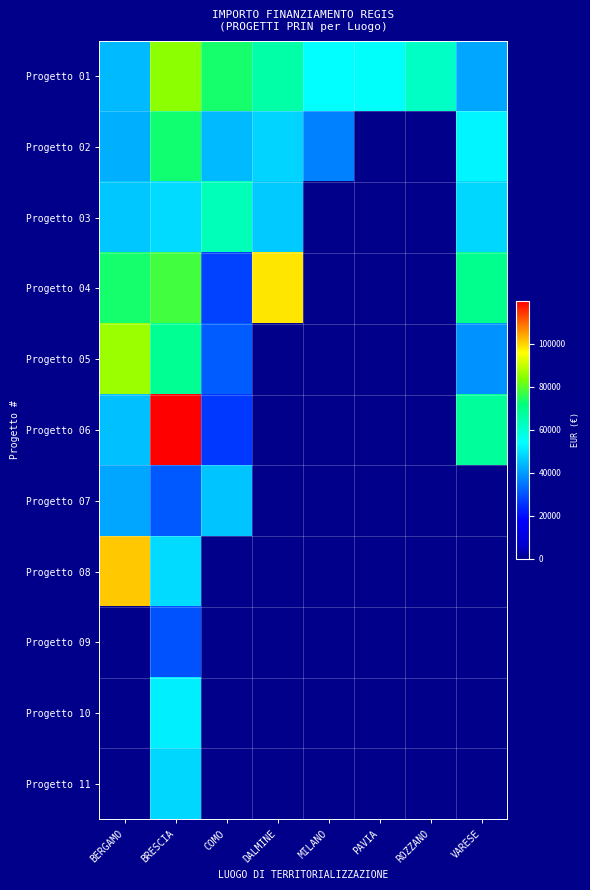

Reading left to right, what are all the values shown in this chart?

Progetto 01: BERGAMO=44080.6	BRESCIA=84977.9	COMO=73636.1	DALMINE=66393.6	MILANO=54144.9	PAVIA=54577.6	ROZZANO=62062.4	VARESE=41196.6
Progetto 02: BERGAMO=42816.5	BRESCIA=73250.1	COMO=44036.1	DALMINE=47794.5	MILANO=36123.8	PAVIA=0.0	ROZZANO=0.0	VARESE=52455.4
Progetto 03: BERGAMO=46312.5	BRESCIA=48776.3	COMO=63747.5	DALMINE=46386.6	MILANO=0.0	PAVIA=0.0	ROZZANO=0.0	VARESE=48646.7
Progetto 04: BERGAMO=73886.6	BRESCIA=77926.5	COMO=27342.9	DALMINE=97812.0	MILANO=0.0	PAVIA=0.0	ROZZANO=0.0	VARESE=70077.9
Progetto 05: BERGAMO=86371.0	BRESCIA=68925.6	COMO=30978.2	DALMINE=0.0	MILANO=0.0	PAVIA=0.0	ROZZANO=0.0	VARESE=38513.5
Progetto 06: BERGAMO=44978.7	BRESCIA=119783.4	COMO=25842.4	DALMINE=0.0	MILANO=0.0	PAVIA=0.0	ROZZANO=0.0	VARESE=68180.1
Progetto 07: BERGAMO=41496.0	BRESCIA=30558.8	COMO=45553.7	DALMINE=0.0	MILANO=0.0	PAVIA=0.0	ROZZANO=0.0	VARESE=0.0
Progetto 08: BERGAMO=100847.1	BRESCIA=48957.9	COMO=0.0	DALMINE=0.0	MILANO=0.0	PAVIA=0.0	ROZZANO=0.0	VARESE=0.0
Progetto 09: BERGAMO=0.0	BRESCIA=29640.7	COMO=0.0	DALMINE=0.0	MILANO=0.0	PAVIA=0.0	ROZZANO=0.0	VARESE=0.0
Progetto 10: BERGAMO=0.0	BRESCIA=51504.7	COMO=0.0	DALMINE=0.0	MILANO=0.0	PAVIA=0.0	ROZZANO=0.0	VARESE=0.0
Progetto 11: BERGAMO=0.0	BRESCIA=48200.6	COMO=0.0	DALMINE=0.0	MILANO=0.0	PAVIA=0.0	ROZZANO=0.0	VARESE=0.0